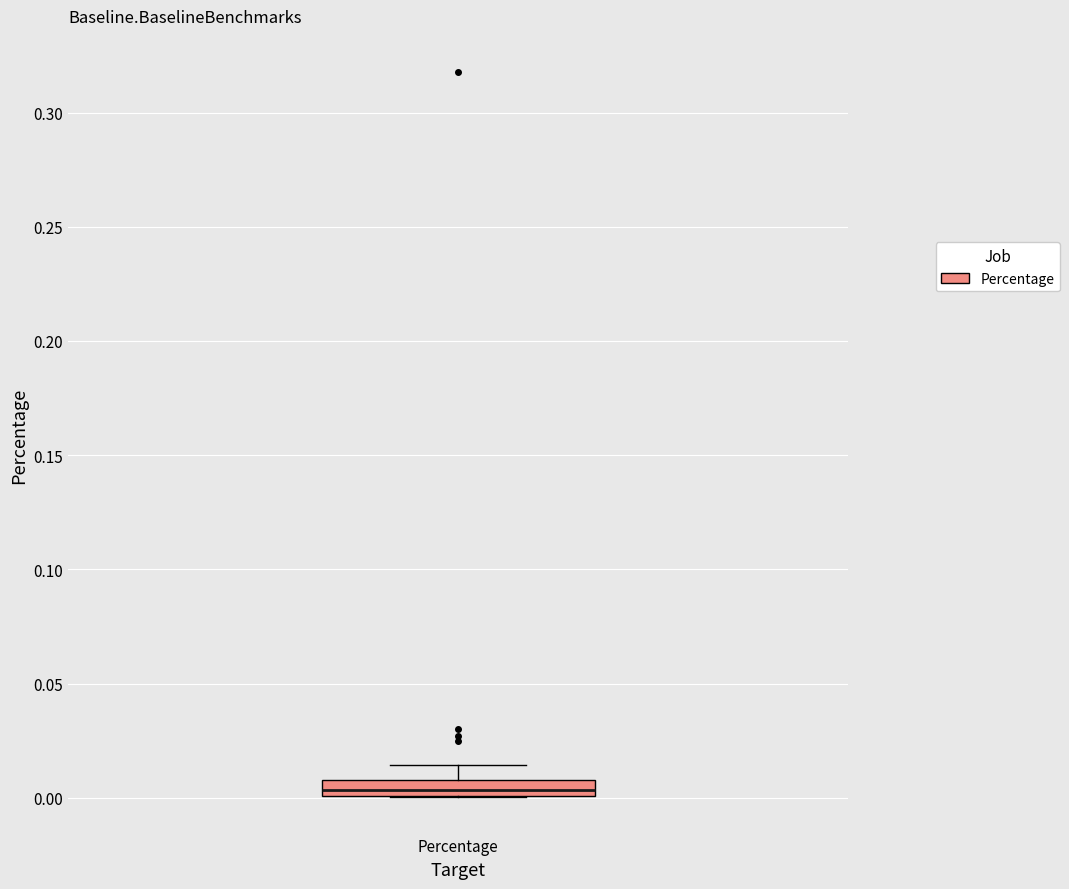

Where is the lower edge of the box for Percentage on the y-axis? The values are not printed on the chart, so give them approximately, as read against the axis.

0.000